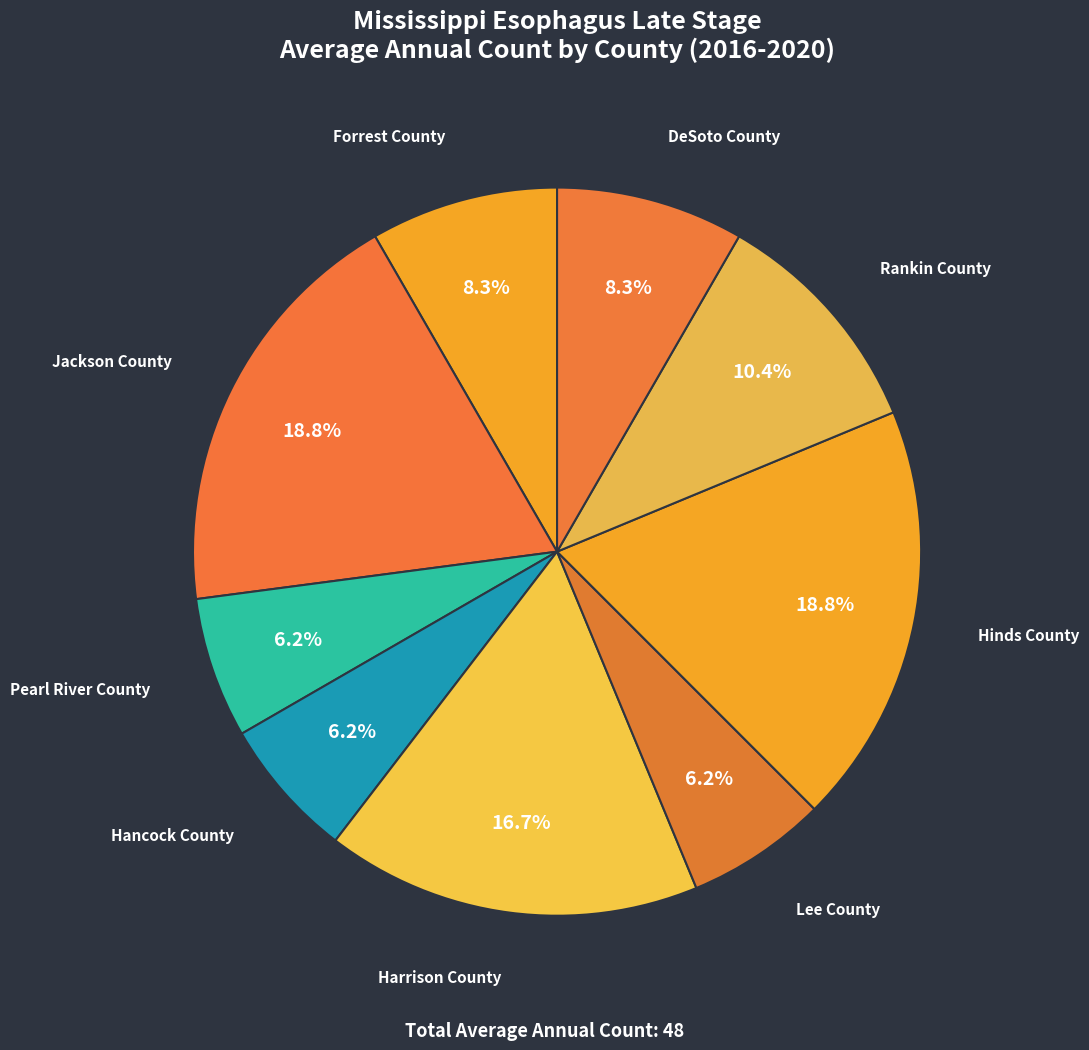

Is it true that Harrison County is 17% of the pie?

True